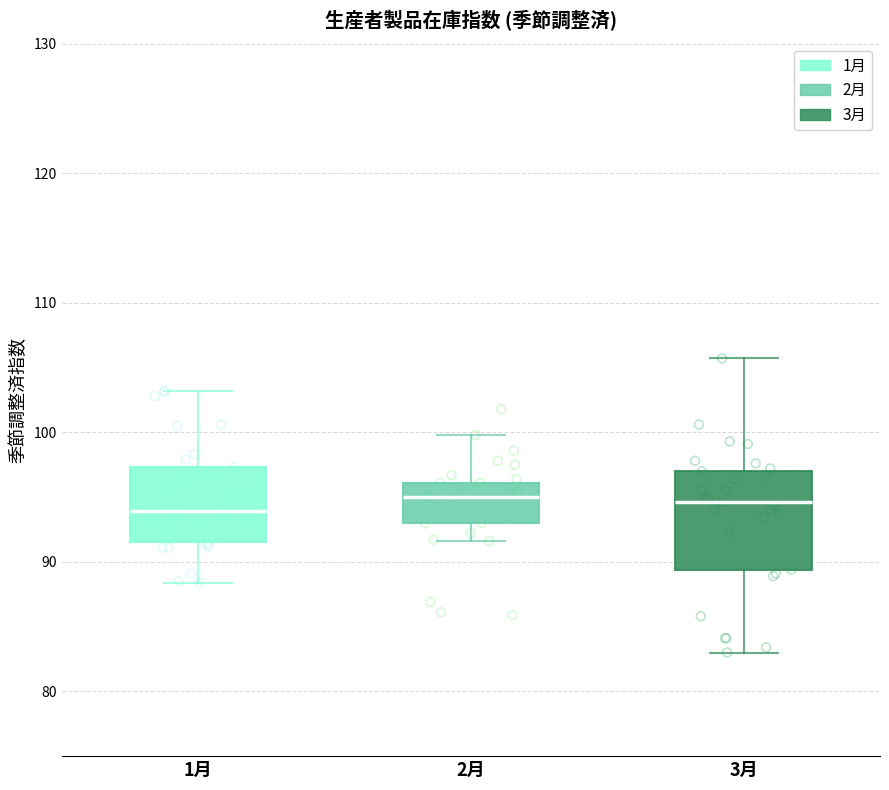

Reading left to right, read every box against the y-axis: the position of its median line, the range the box covers, and the ends of its whiskers. The values are not printed on the chart, so give them approximately, as read against the axis.

1月: median 94, box 92 to 97, whiskers 88 to 103
2月: median 95, box 93 to 96, whiskers 92 to 100
3月: median 95, box 89 to 97, whiskers 83 to 106